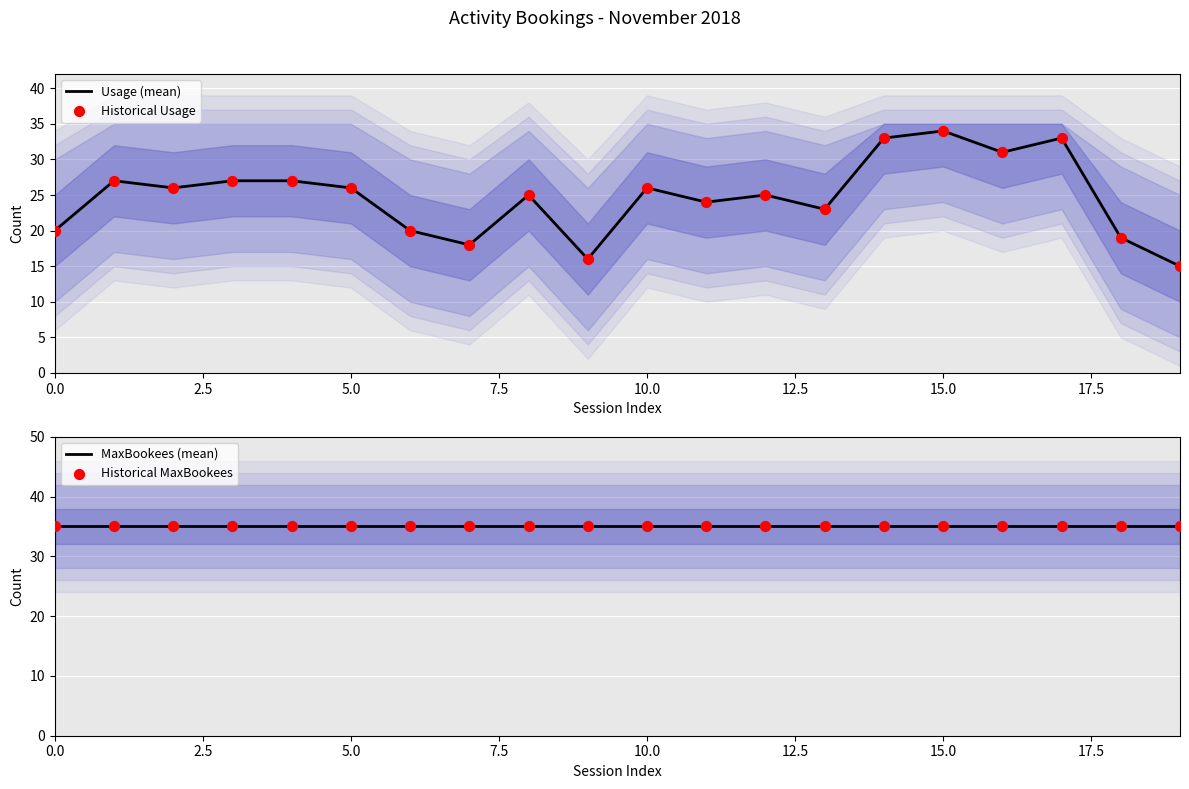

Which series has the widest spread of Y values?

Usage (mean)